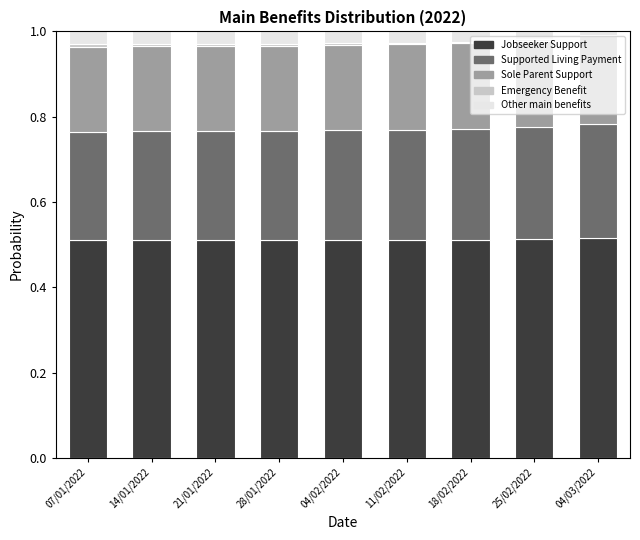

What position from the left is 04/02/2022?

5